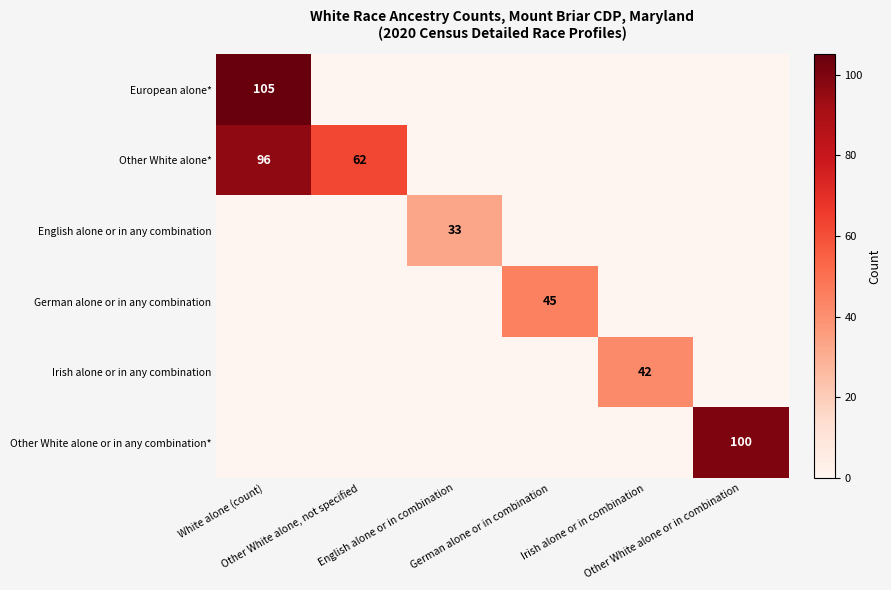

Between English alone or in combination and Other White alone or in combination, which series saw the biggest shift?

Other White alone or in any combination*